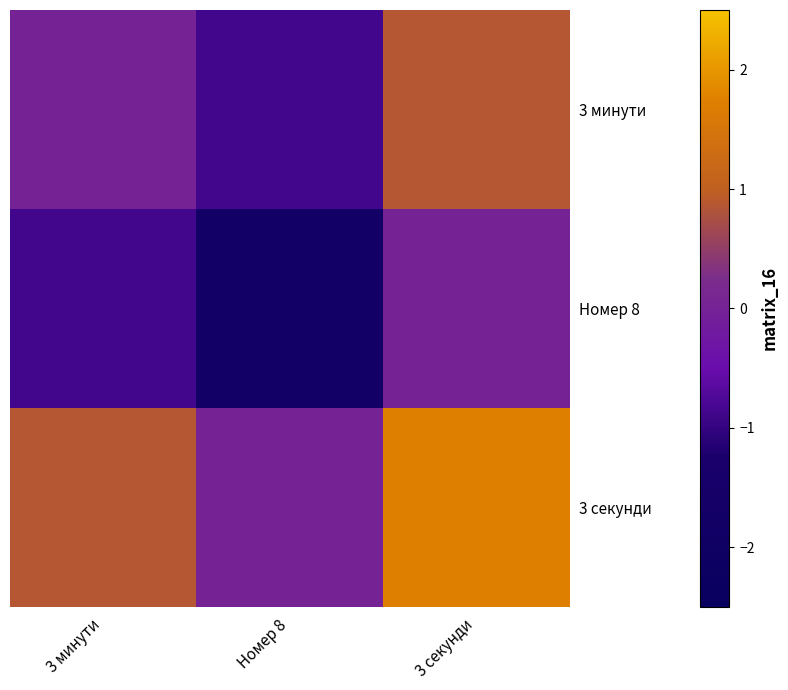

At how many categories does at least one series exceed 1?

1